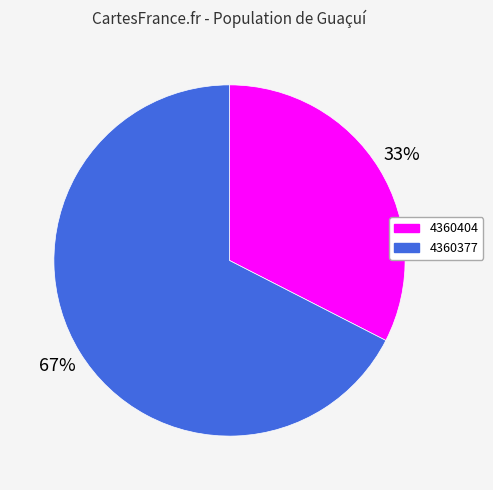

To the nearest percent, what is the combined percentage of 4360377 and 4360404?

100%